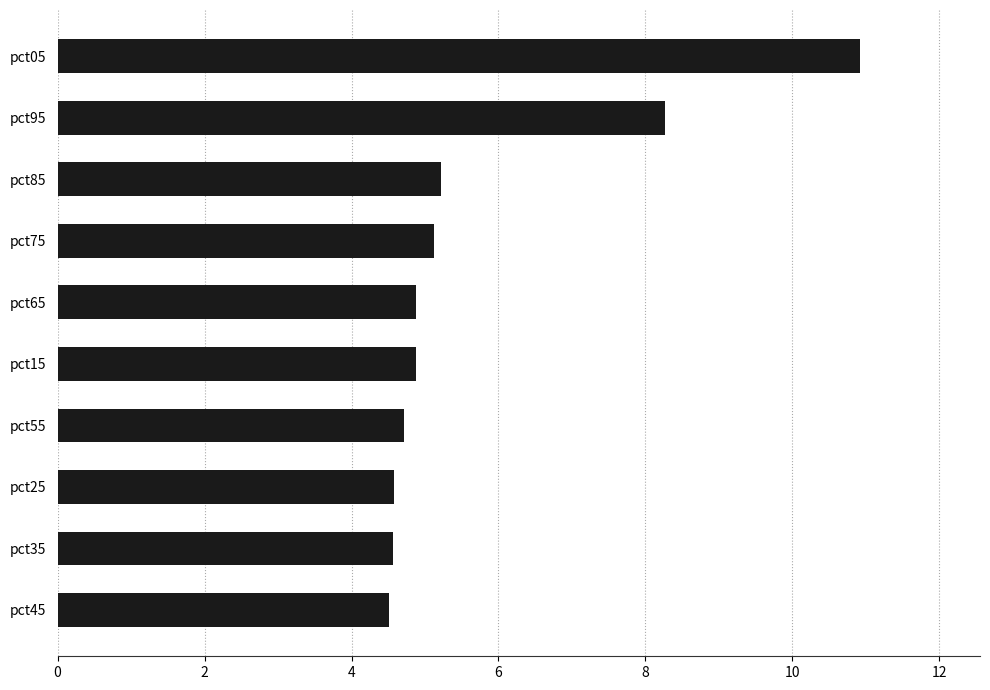

What is the average value?

5.8